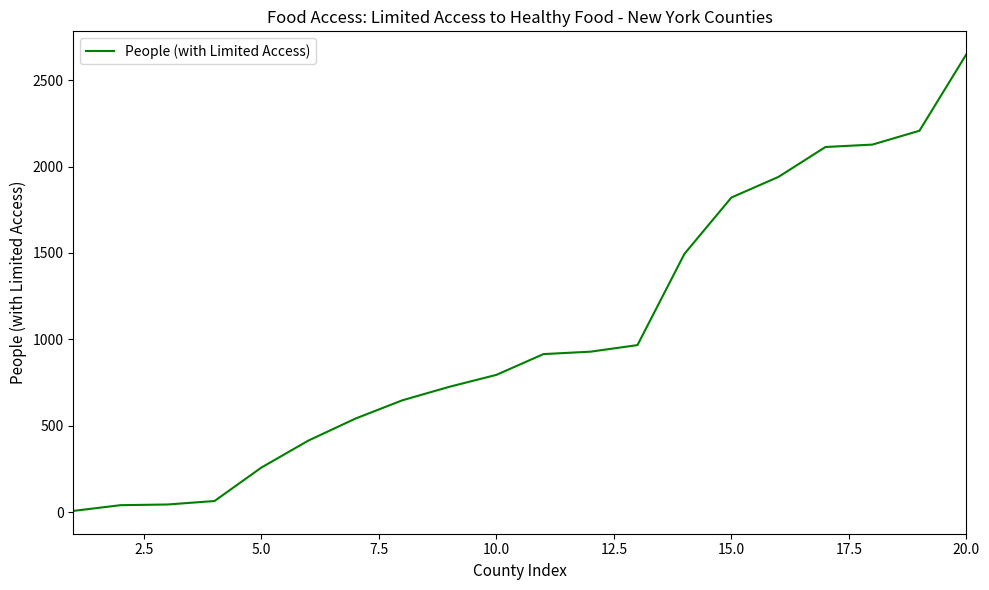

How many categories are shown in the chart?

20